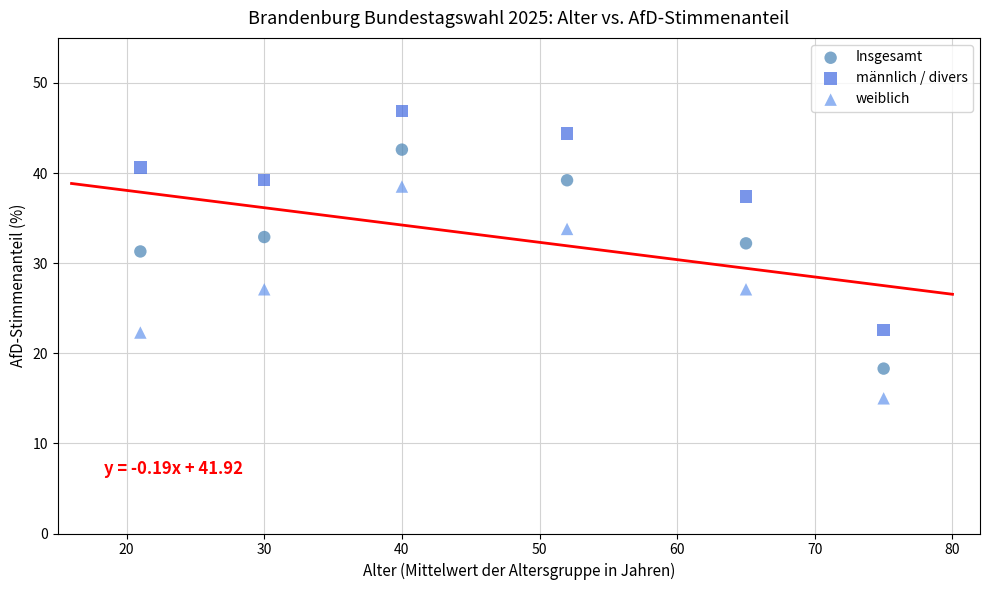

What are all the series names shown in the legend?

Insgesamt, männlich / divers, weiblich